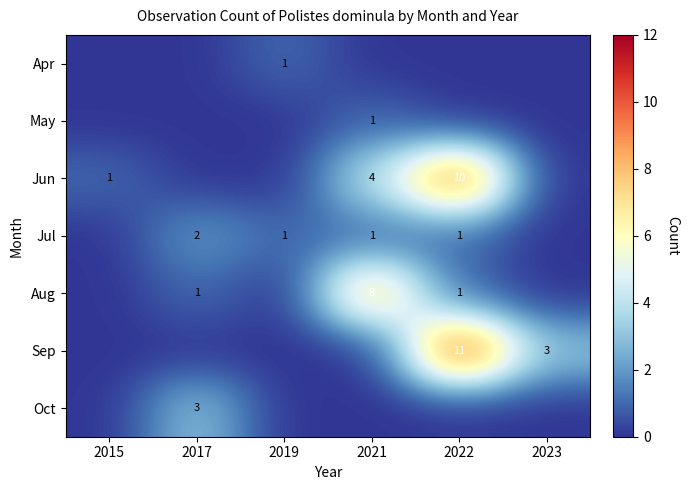

True or false: Jun has a value of 1 at 2015.

True